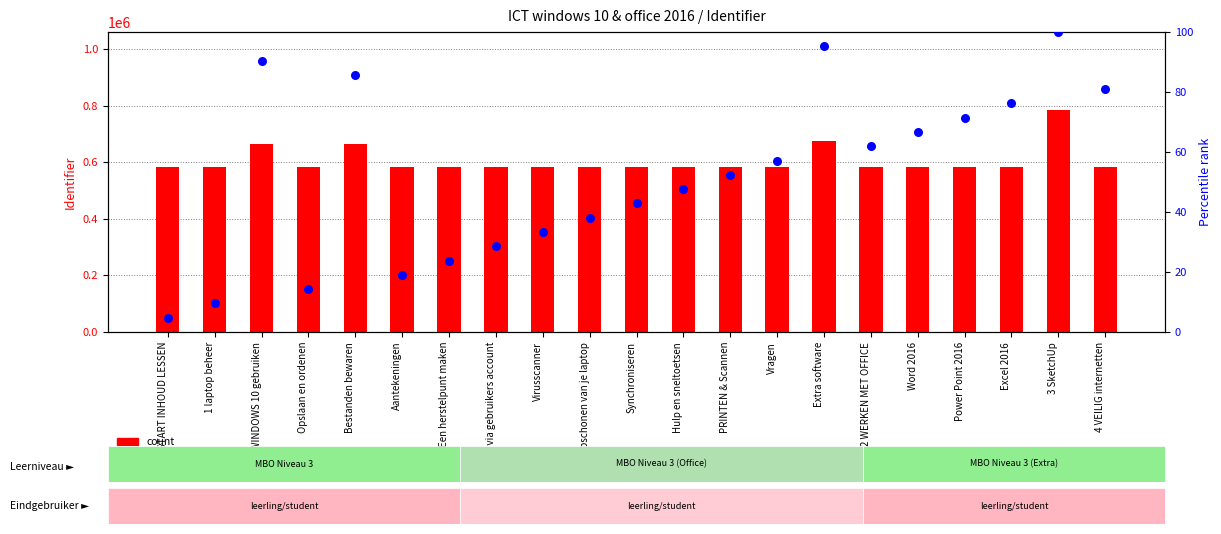

What are all the series names shown in the legend?

count, percentile rank within the sample